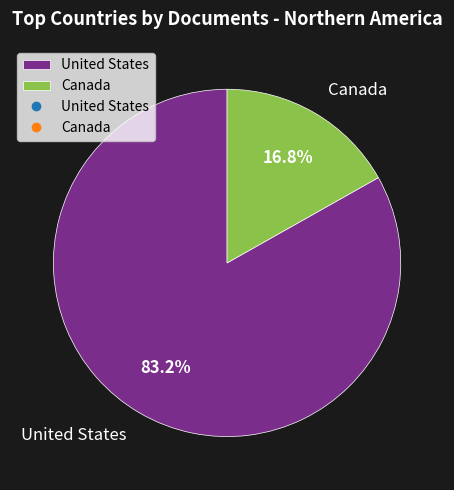

The Canada slice represents 4% of the pie. True or false?

False